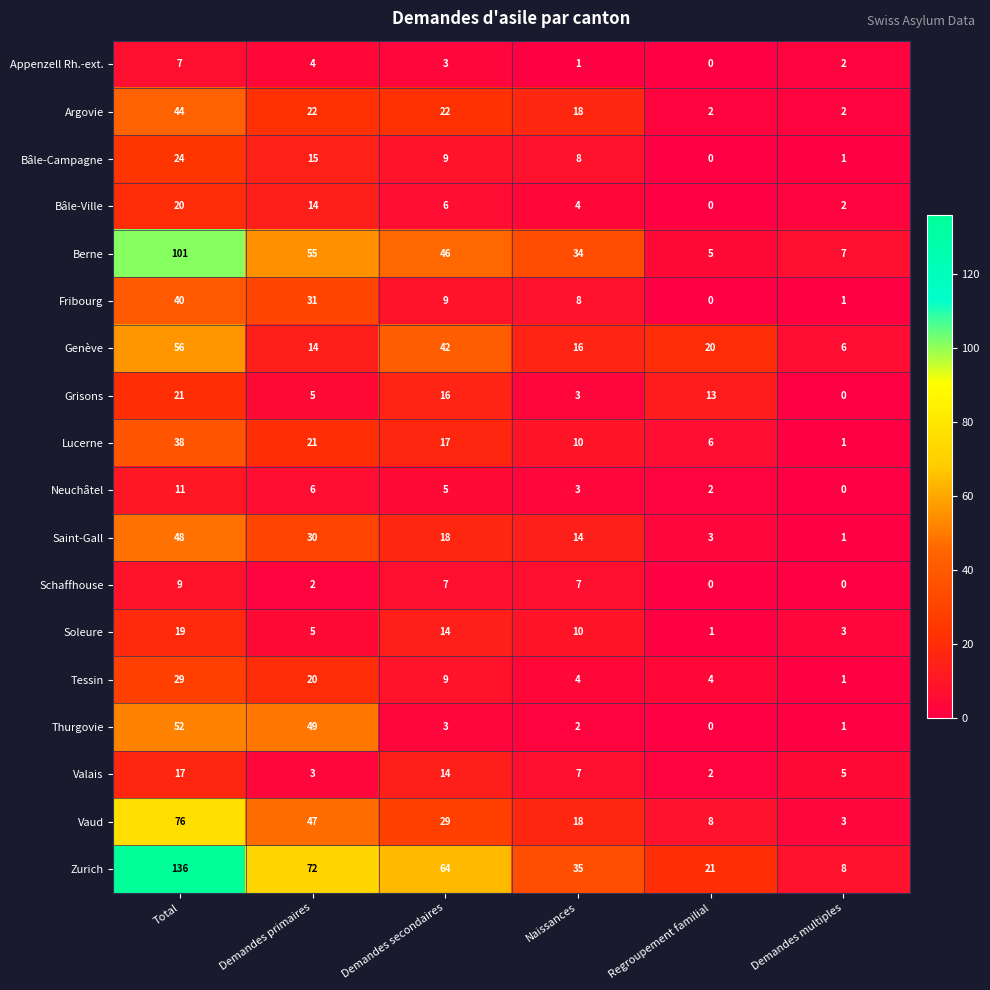

How many categories are shown in the chart?

6